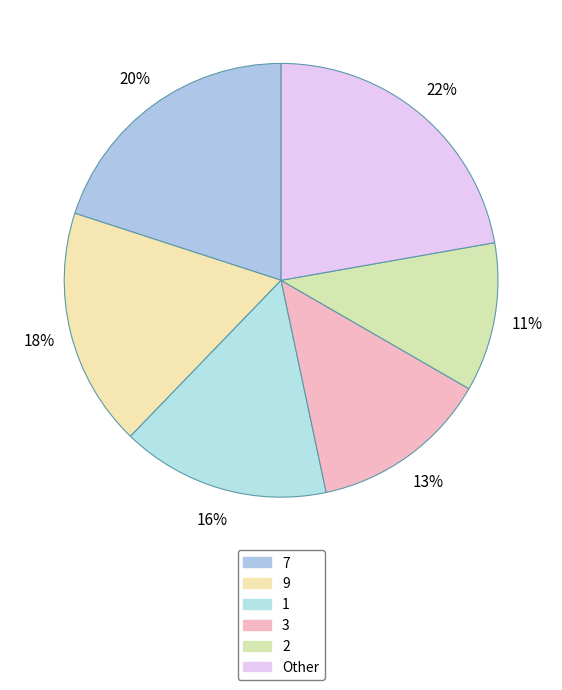

How many segments does this pie chart have?

6